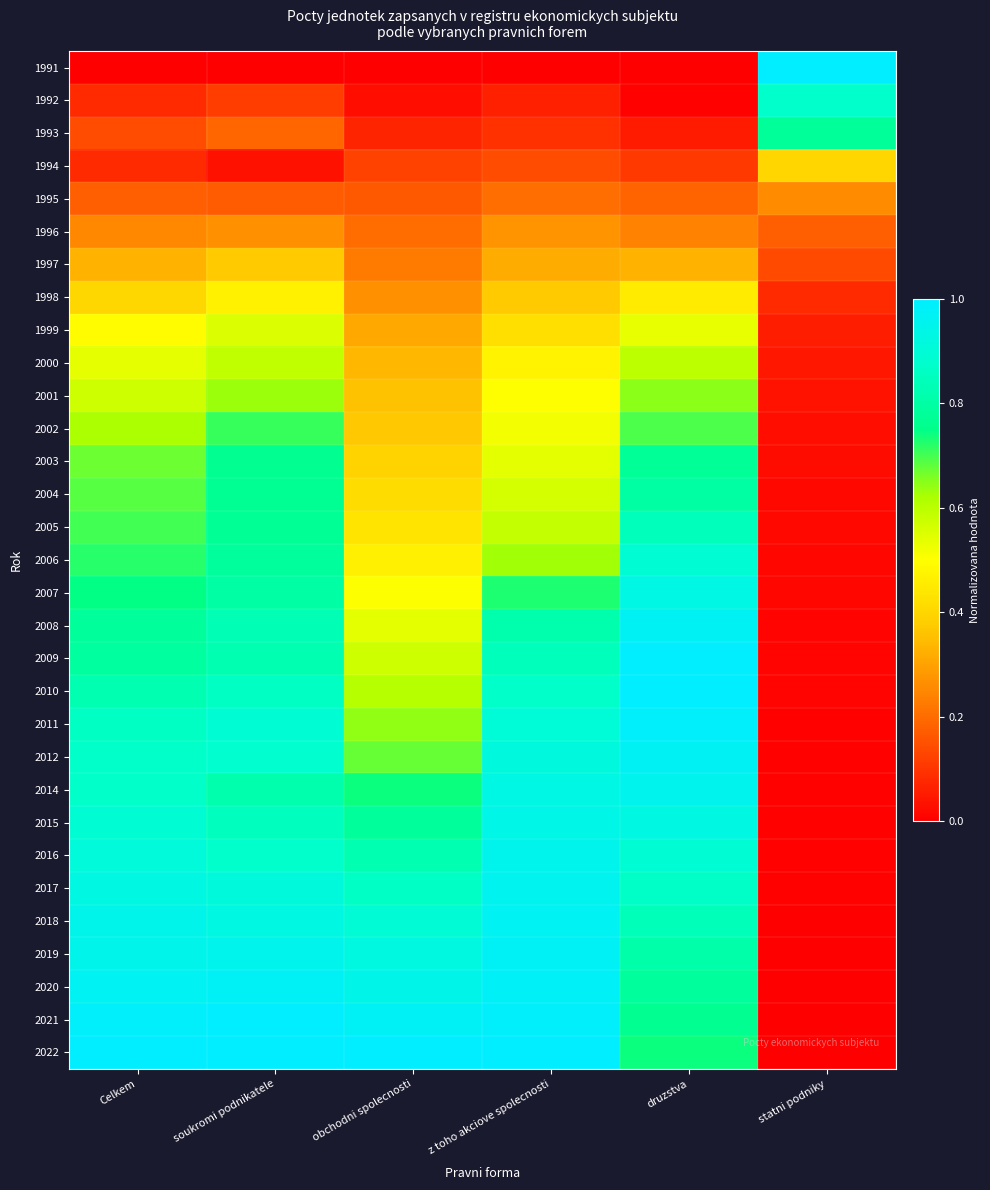

Which has a higher value, soukromi podnikatele or druzstva?

soukromi podnikatele